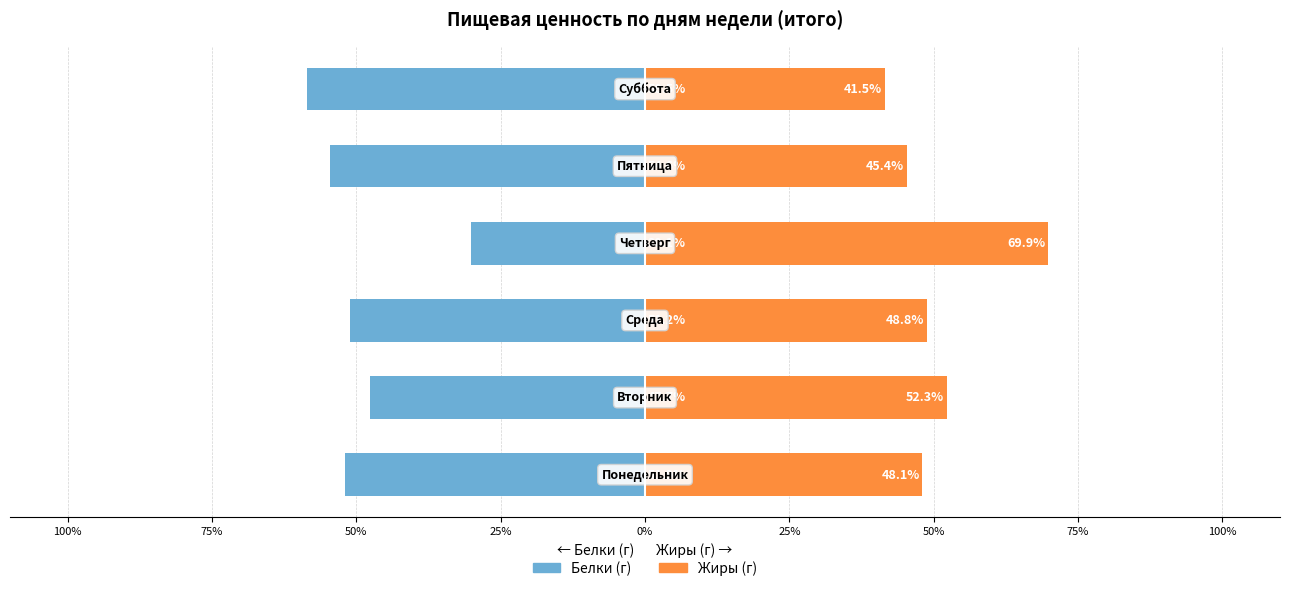

Which series has the largest total across all categories?

Жиры (г)